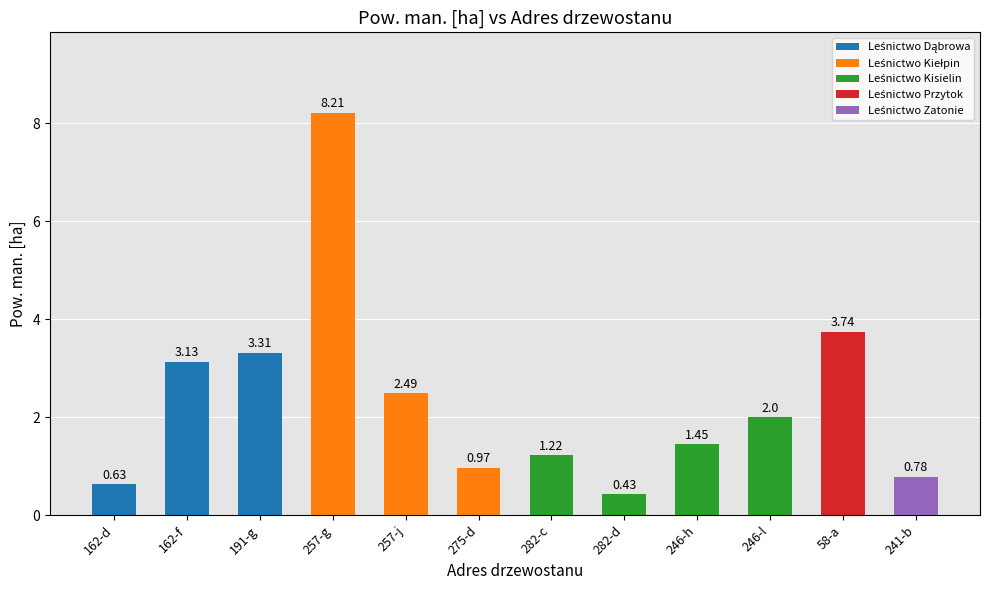

What is the greatest value displayed?

8.2